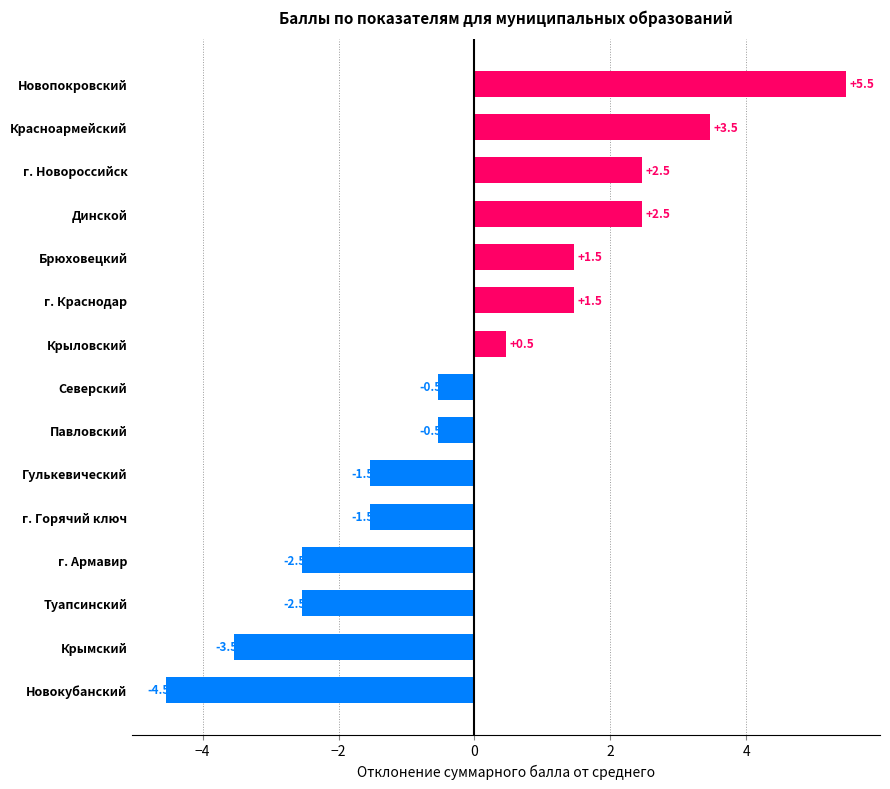

How many data points are above 0?

7